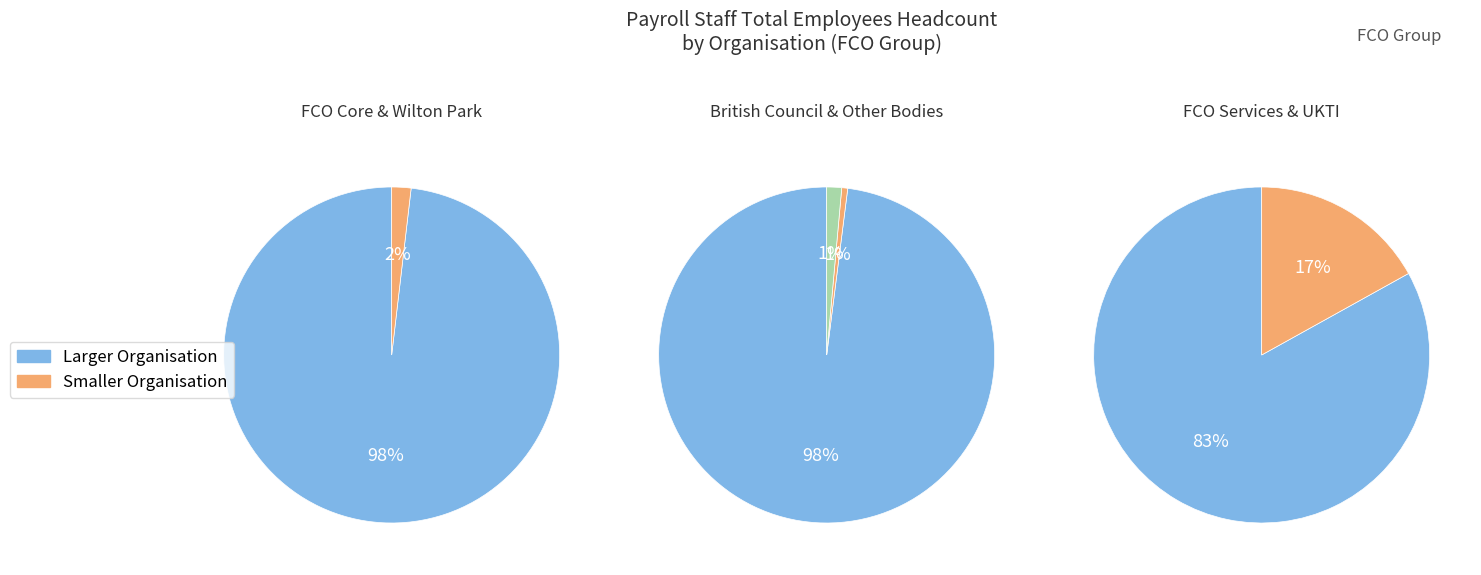

What portion of the pie excludes FCO Services?

86.5%